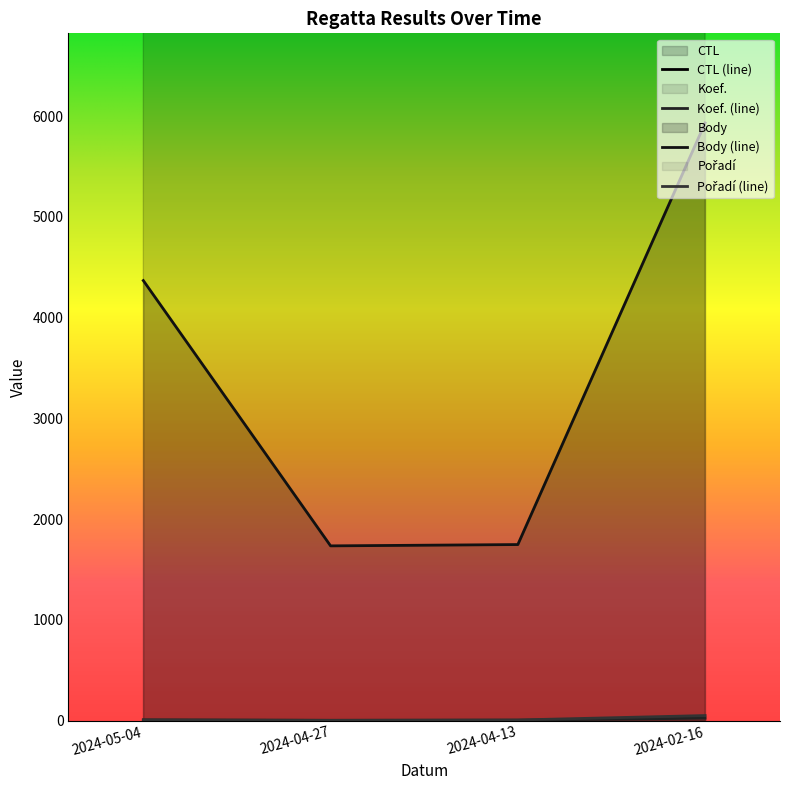

Is it true that CTL equals 318150 at 2024-04-27?

False